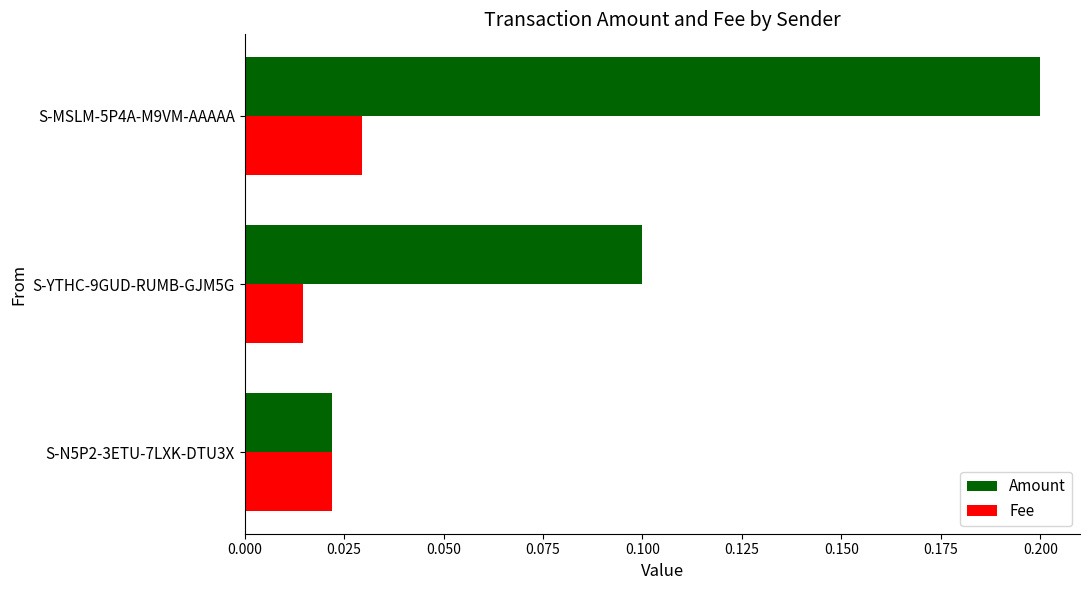

At which category is the sum across all series the highest?

S-MSLM-5P4A-M9VM-AAAAA